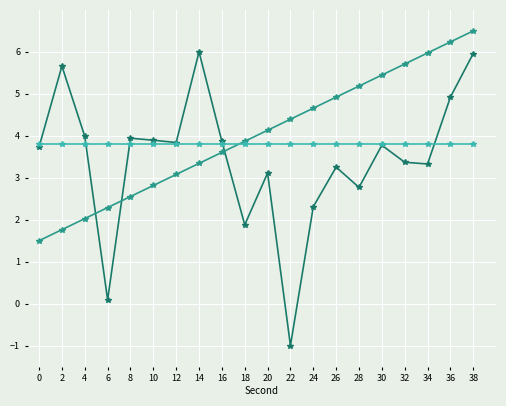

What is the total value across all series at 4?

9.8